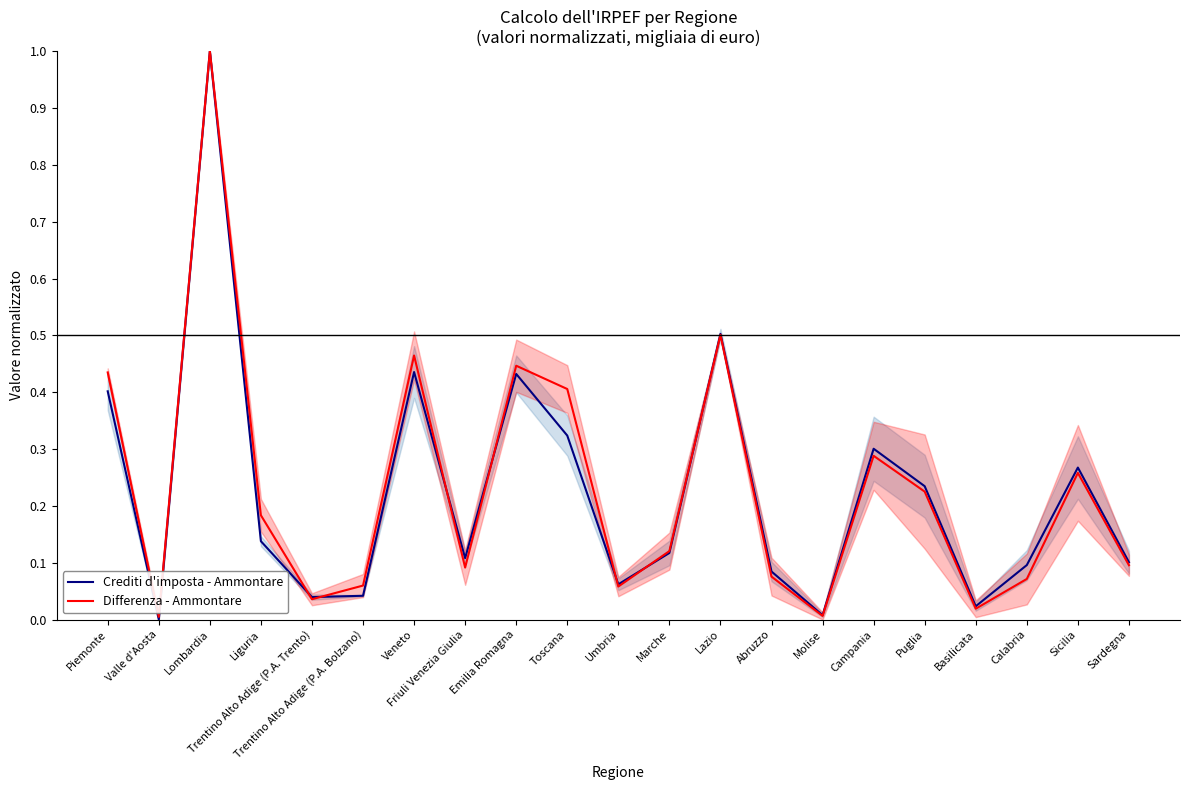

In Crediti d'imposta - Ammontare, how many points are higher than both neighbors (excluding endpoints)?

6